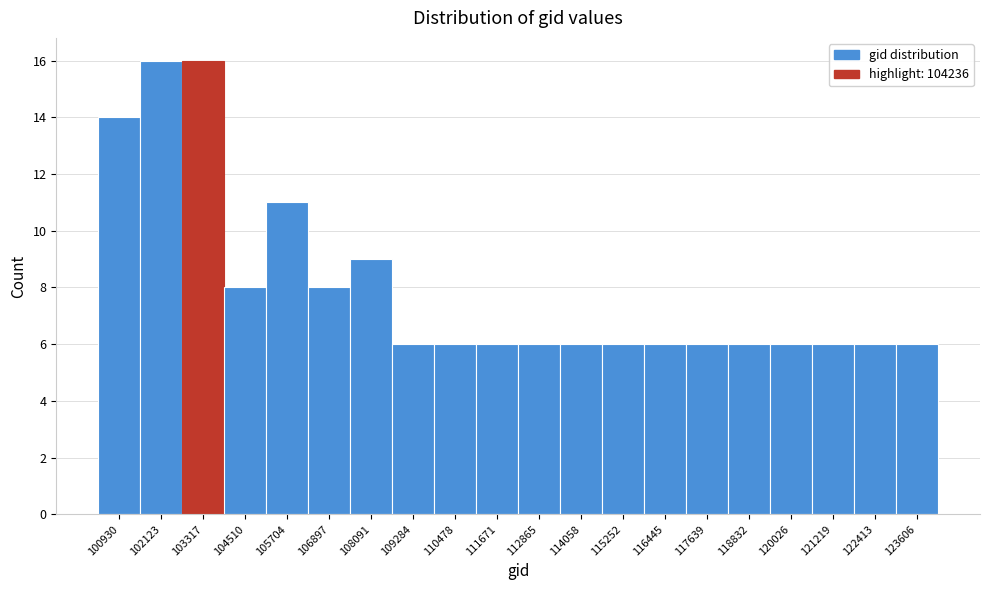

Reading left to right, extract all data points from this chart.

100930=14	102123=16	103317=16	104510=8	105704=11	106897=8	108091=9	109284=6	110478=6	111671=6	112865=6	114058=6	115252=6	116445=6	117639=6	118832=6	120026=6	121219=6	122413=6	123606=6